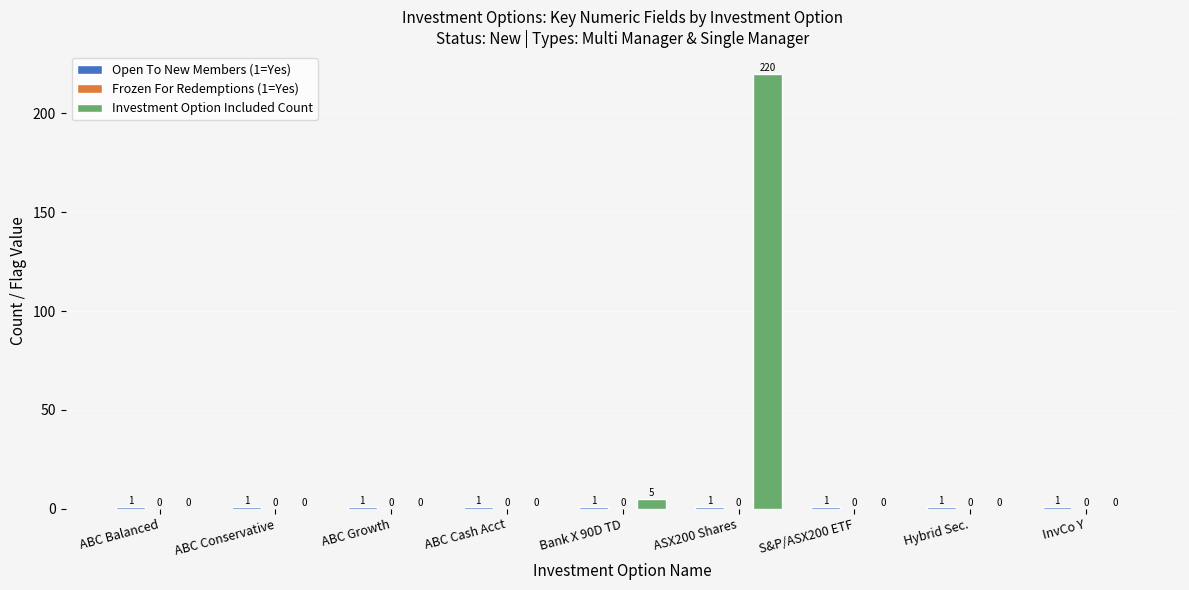

How many distinct data groups are displayed?

2